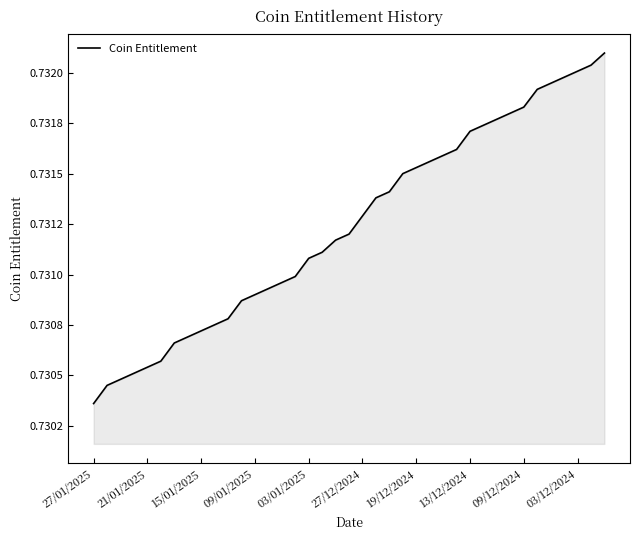

Is this an area chart (filled region under the line)?

Yes